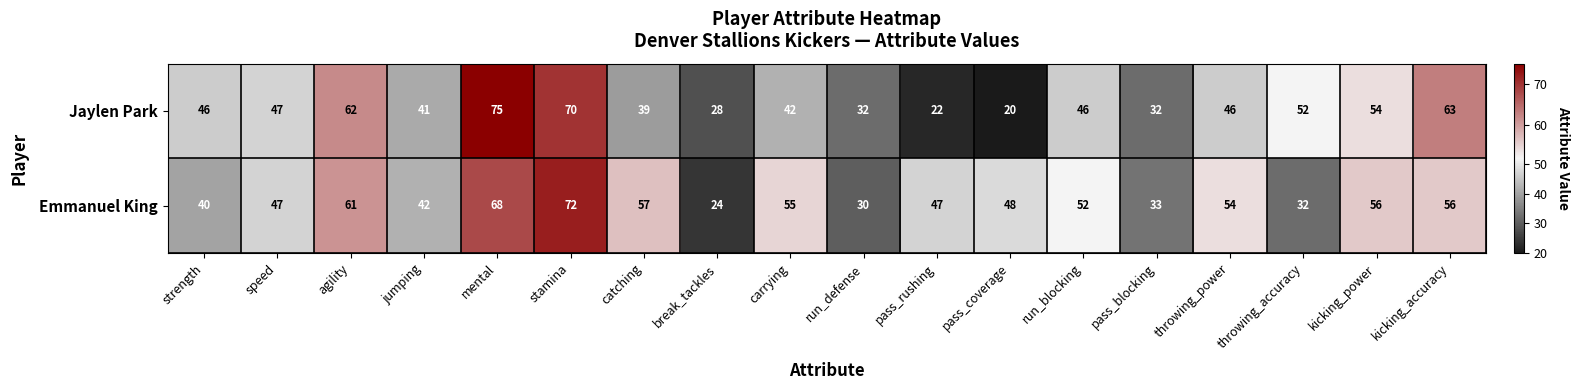

At which label does Emmanuel King reach its peak?

stamina